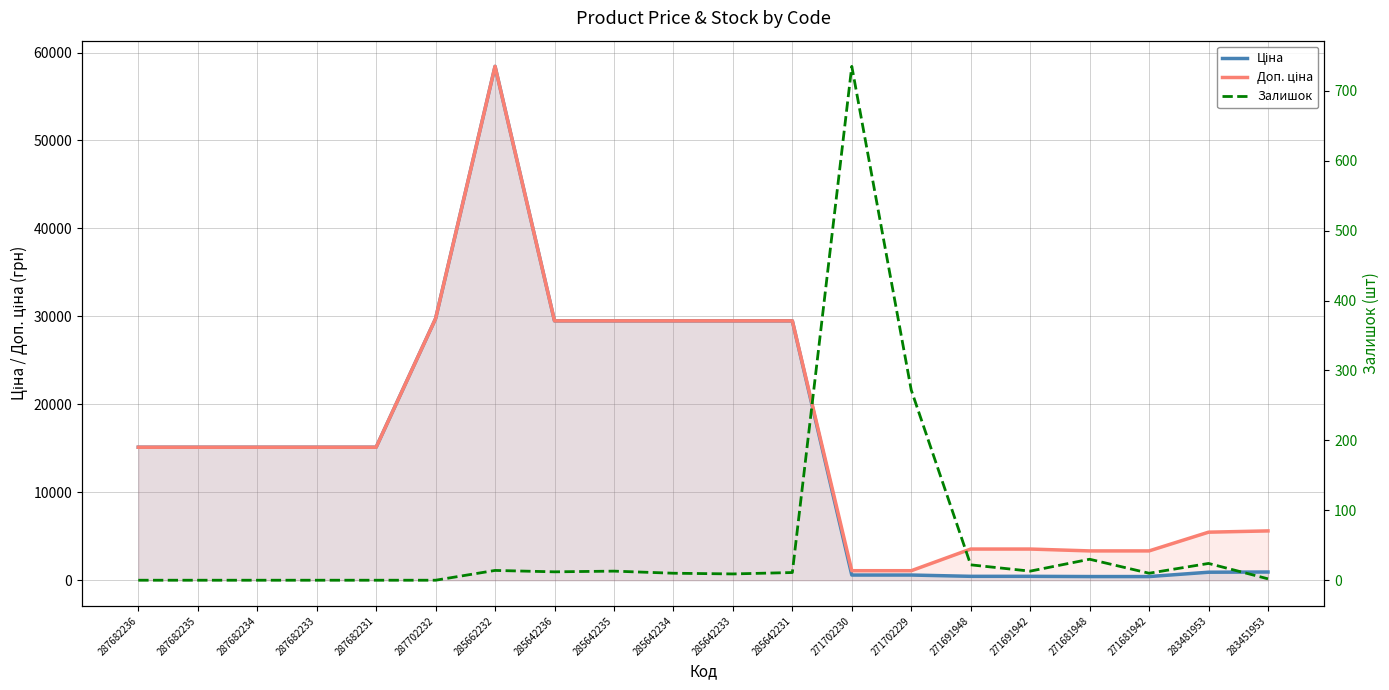

True or false: Залишок has more than 0 points higher than both neighbors.

True